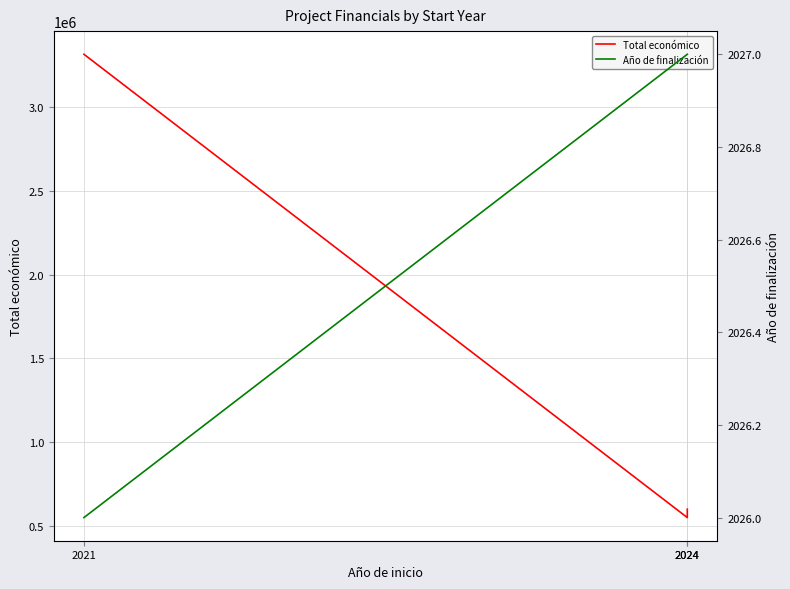

The Total económico series shows 3315951 at 2021. True or false?

True